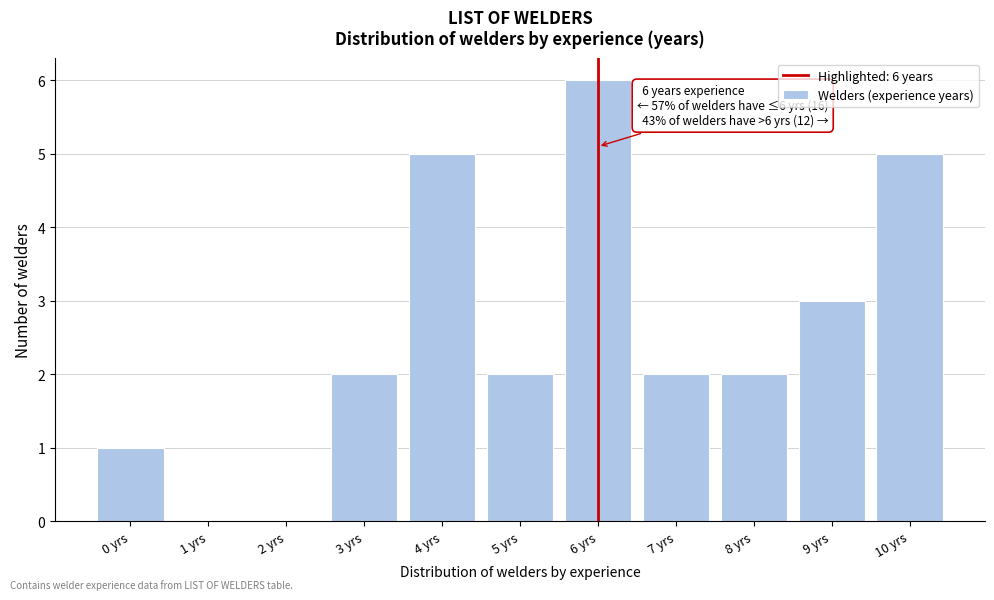

Which range on the x-axis has the tallest bar?

5.5 to 6.5